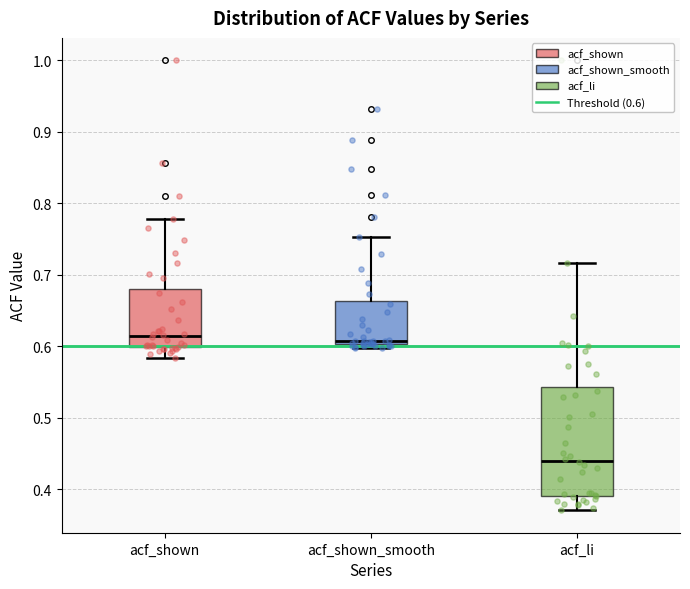

Where is the upper edge of the box for acf_li on the y-axis? The values are not printed on the chart, so give them approximately, as read against the axis.

0.54